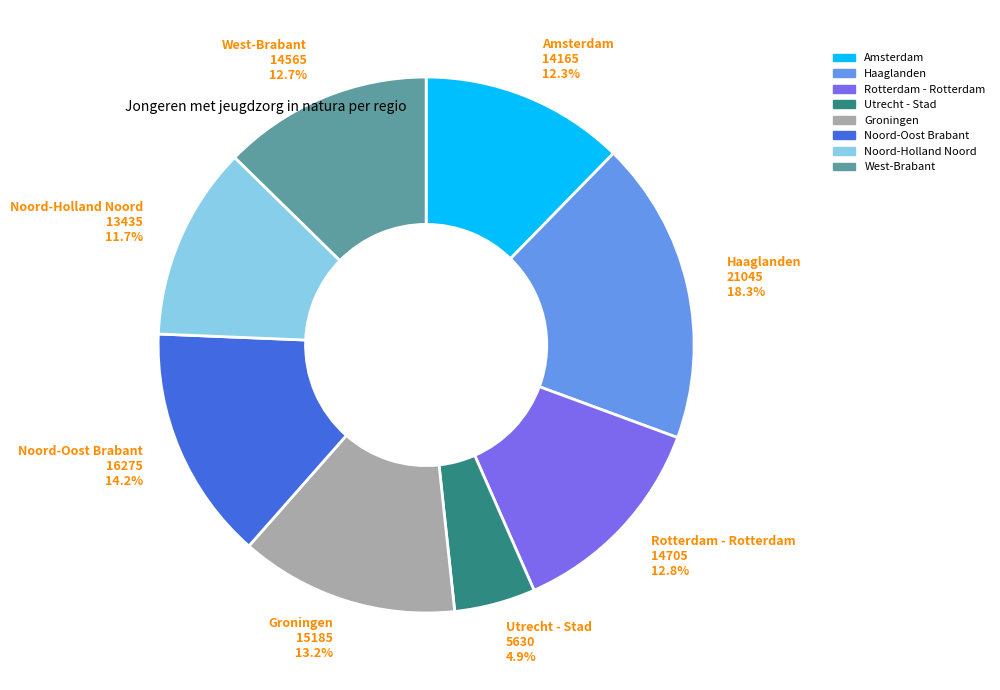

To the nearest percent, what percentage of the pie is Groningen?

13%